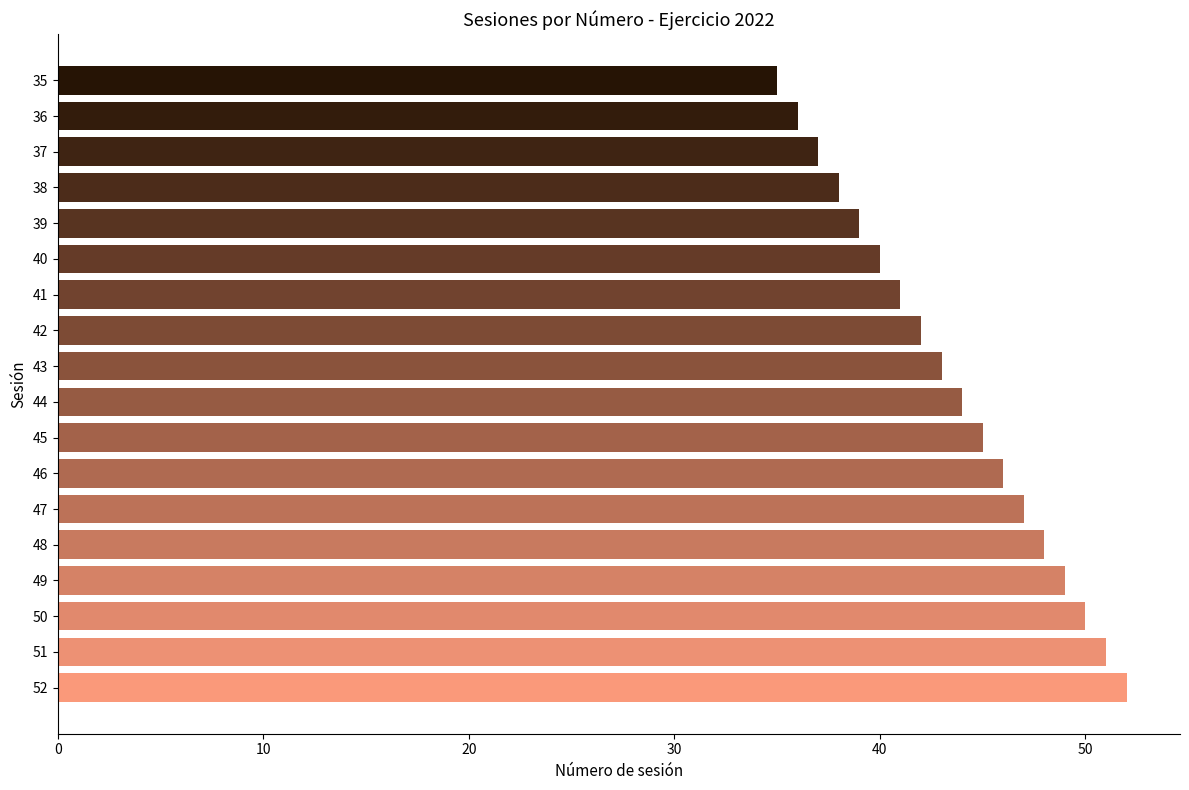

Reading bottom to top, what are all the values shown in this chart?

52=52	51=51	50=50	49=49	48=48	47=47	46=46	45=45	44=44	43=43	42=42	41=41	40=40	39=39	38=38	37=37	36=36	35=35